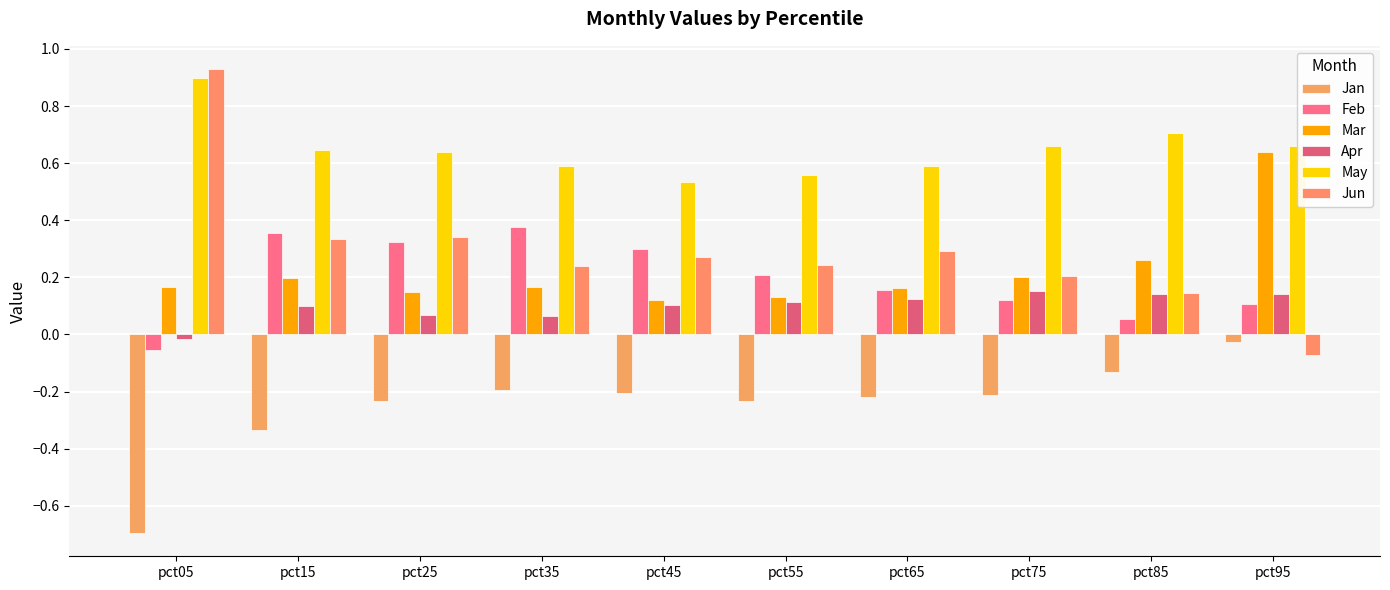

At which category is the sum across all series the highest?

pct95